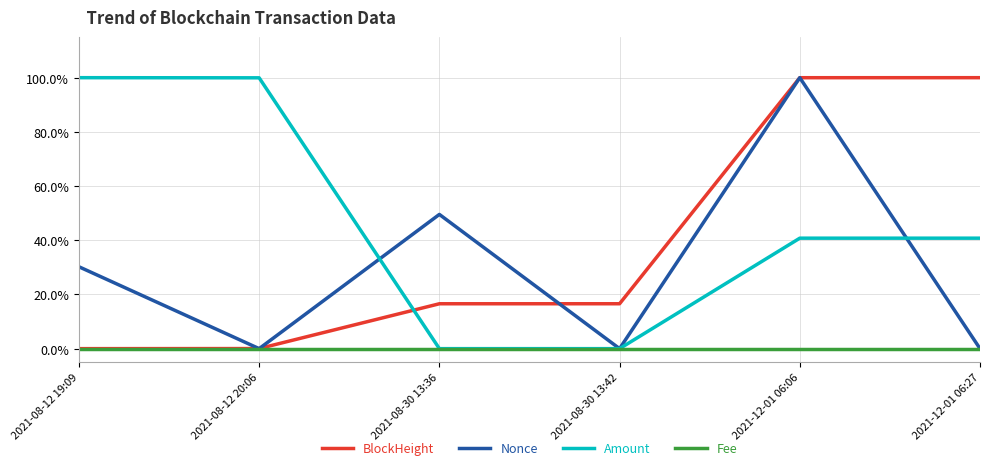

The value of Fee at 2021-08-30 13:42 is 0.0. True or false?

True